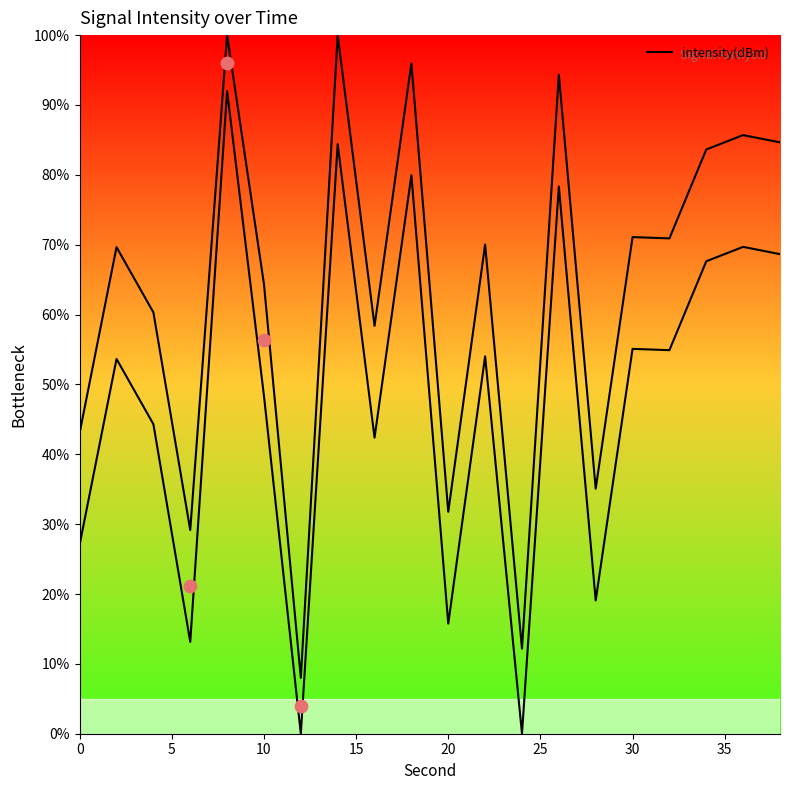

Approximately how many times larger is the value at 26 compared to 34?

1.2